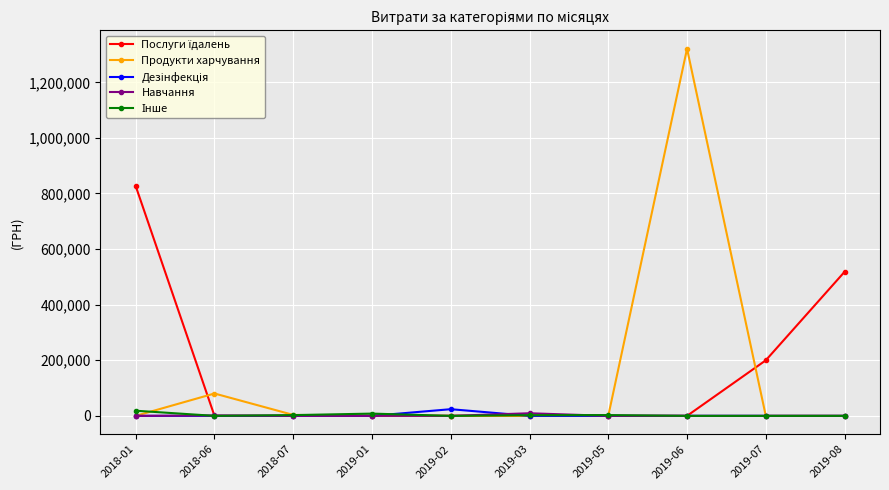

At which category is the sum across all series the highest?

2019-06